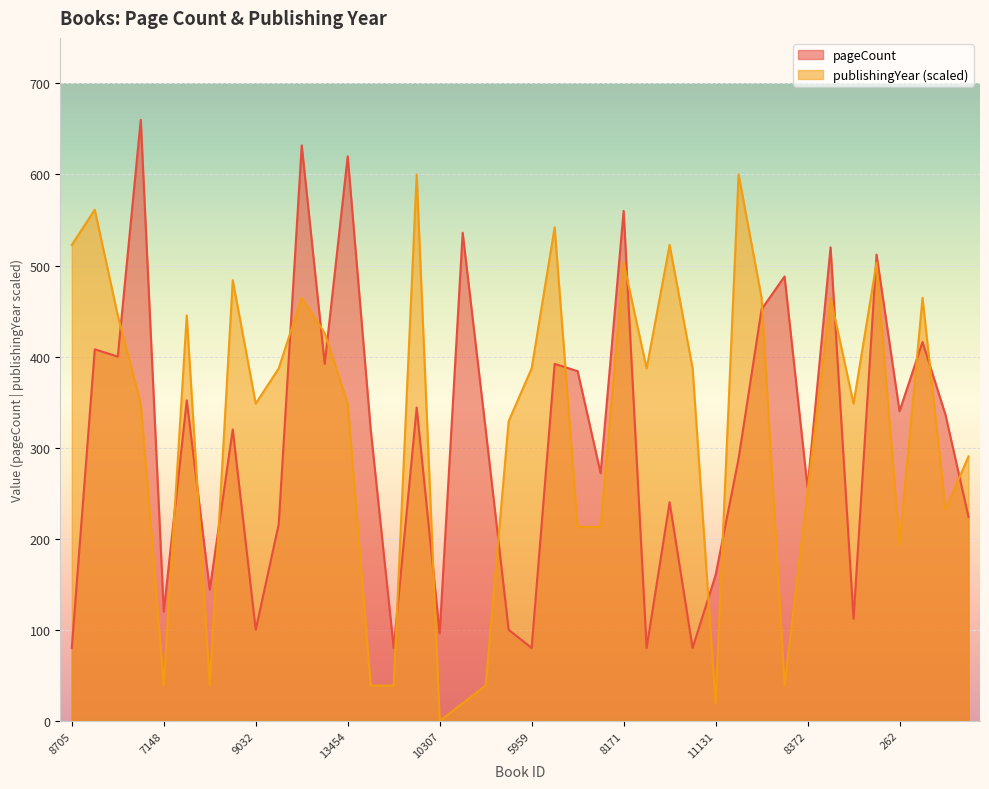

At which category does the chart reach its minimum across all series?

10307